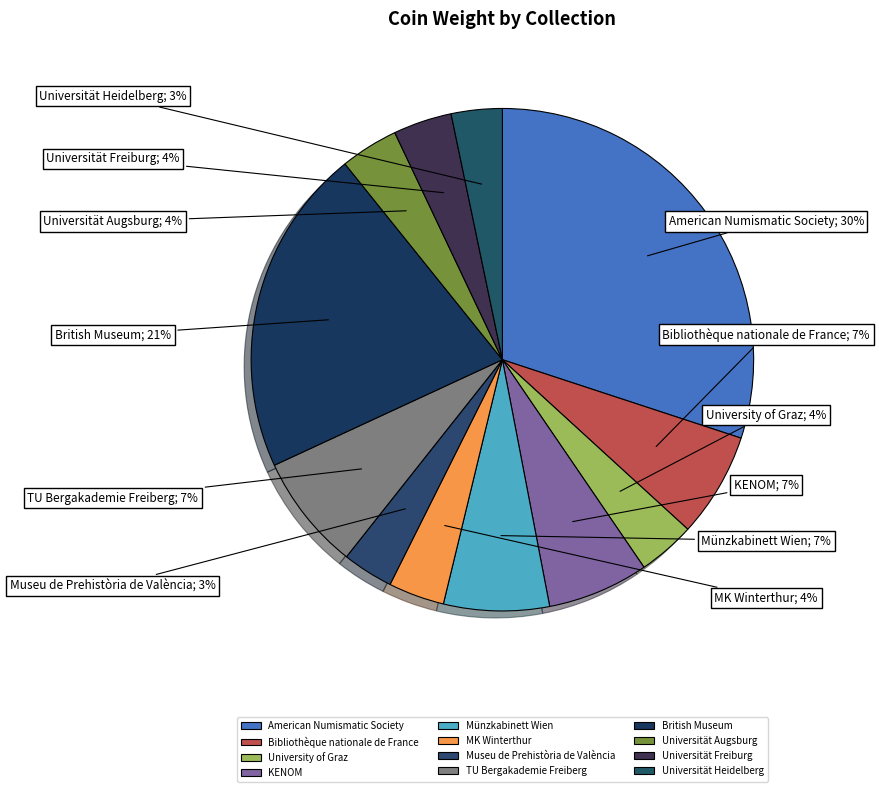

The University of Graz slice represents 14% of the pie. True or false?

False